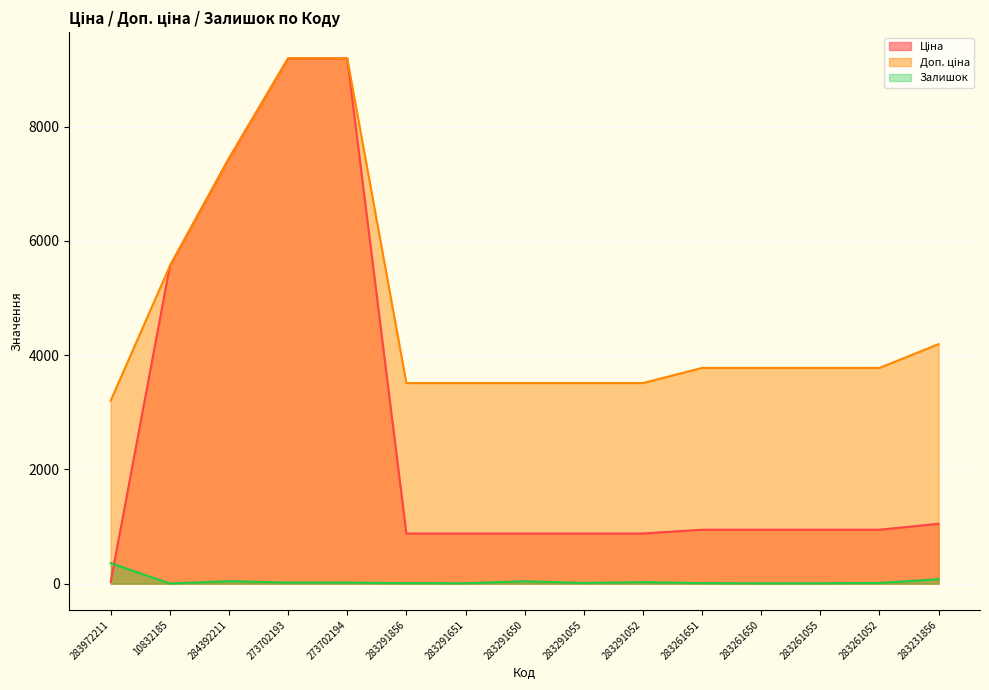

Which has a higher value, 10832185 or 273702194?

273702194